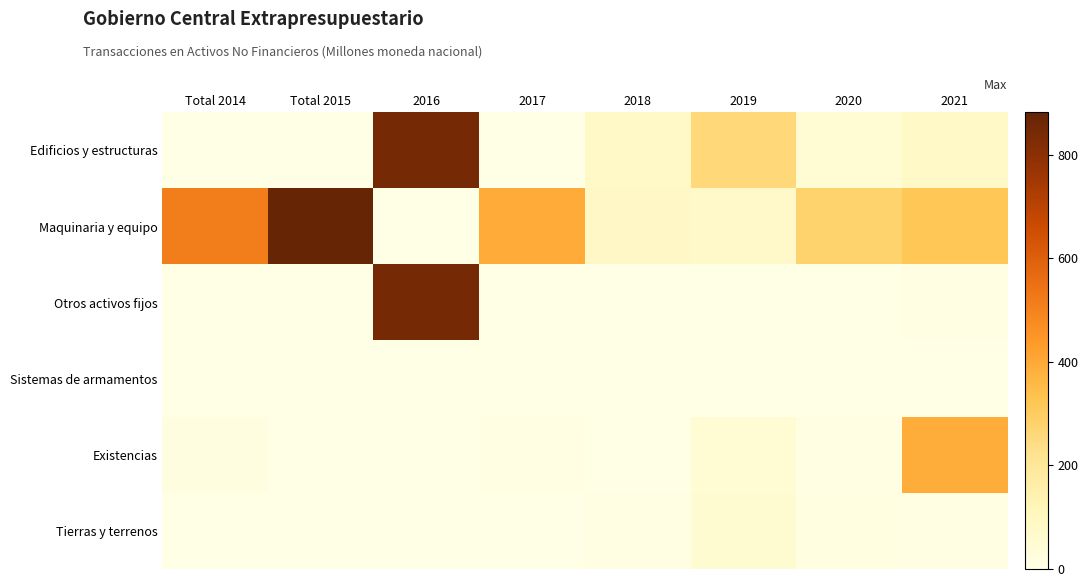

What is the maximum value shown in the chart?

882.3